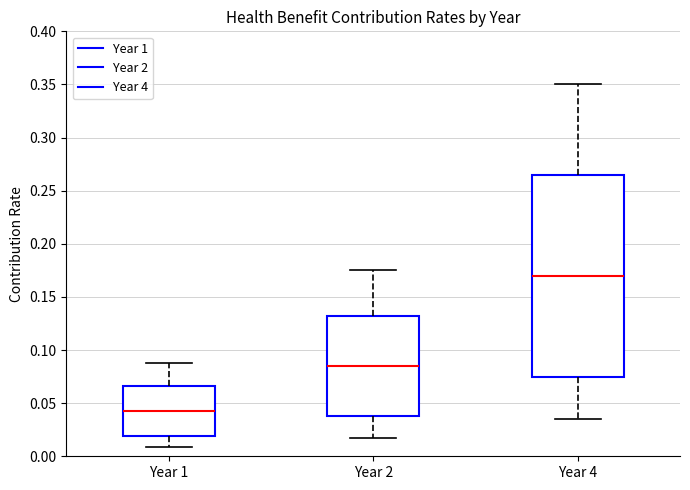

Reading left to right, transcribe this box plot: for each box, give where its median line is, the range the box spans, and where its two whiskers end, as read against the y-axis. The values are not printed on the chart, so give them approximately, as read against the axis.

Year 1: median 0.045, box 0.020 to 0.065, whiskers 0.010 to 0.090
Year 2: median 0.085, box 0.040 to 0.135, whiskers 0.020 to 0.175
Year 4: median 0.170, box 0.075 to 0.265, whiskers 0.035 to 0.350